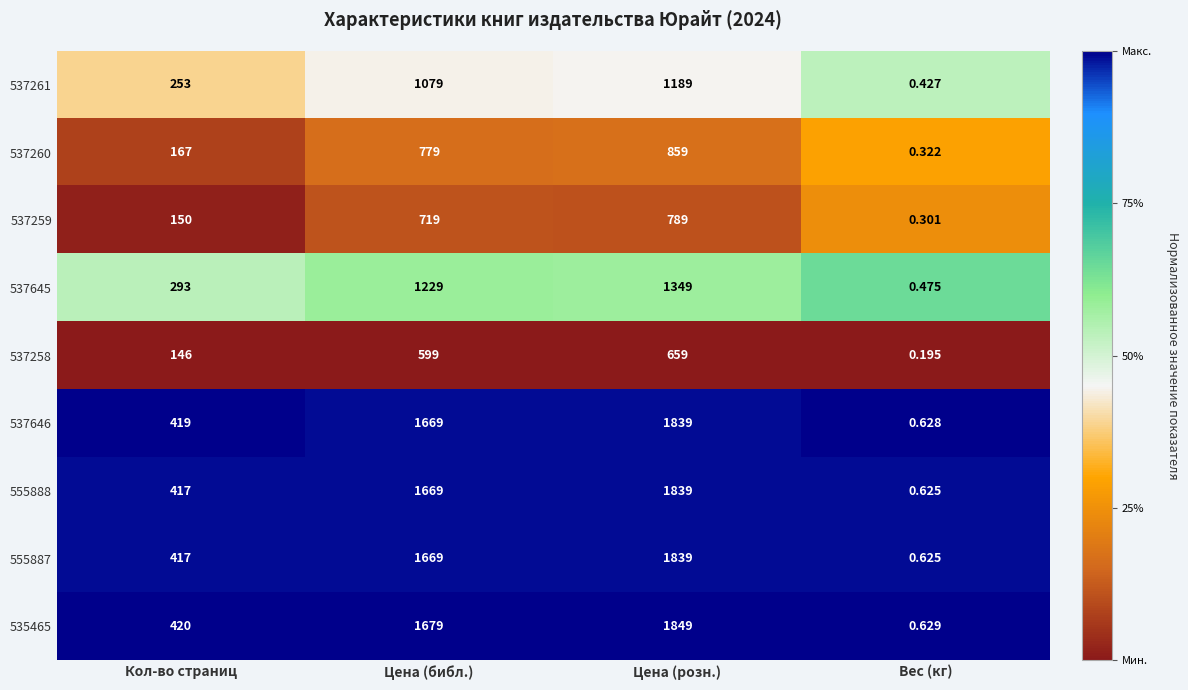

Where is 537258 nearest to the value 329?

Кол-во страниц